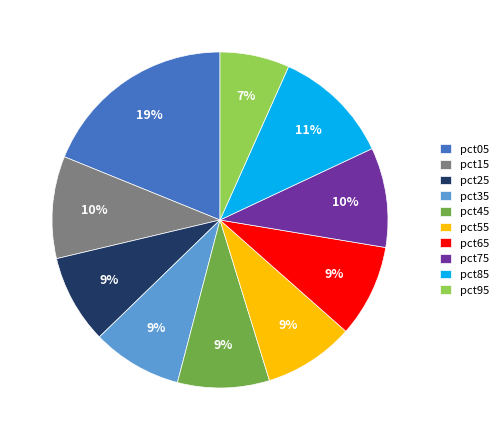

Is there a majority slice in this chart?

No